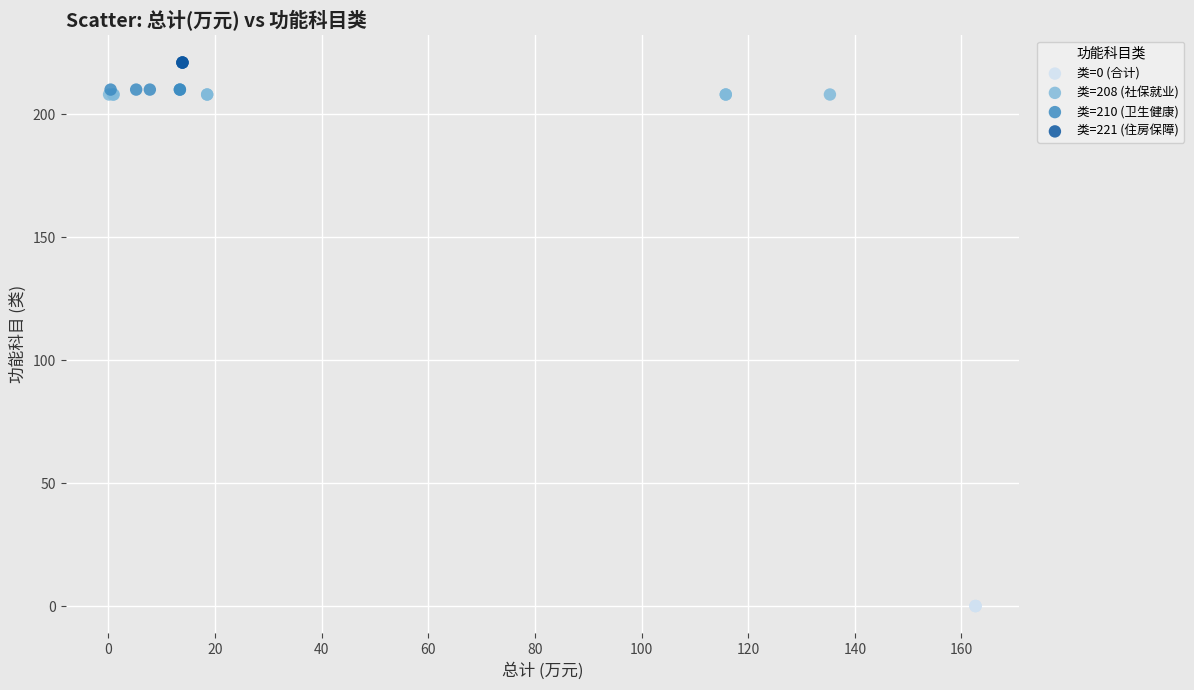

Which series contains the lowest Y value?

类=0 (合计)